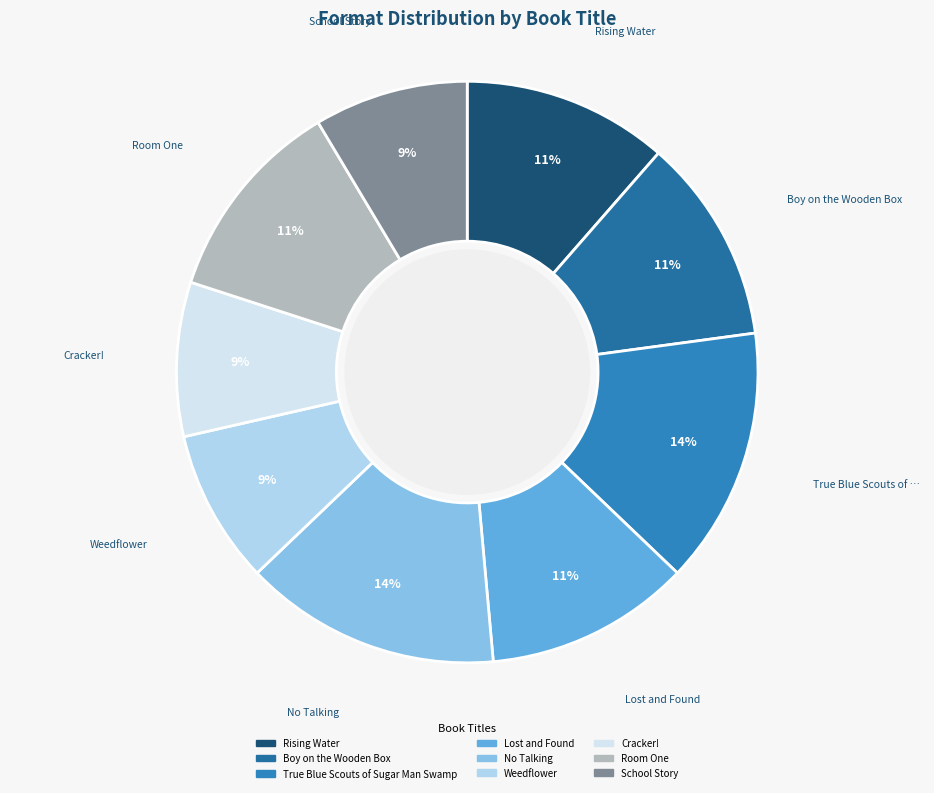

Count the number of slices in the pie.

9